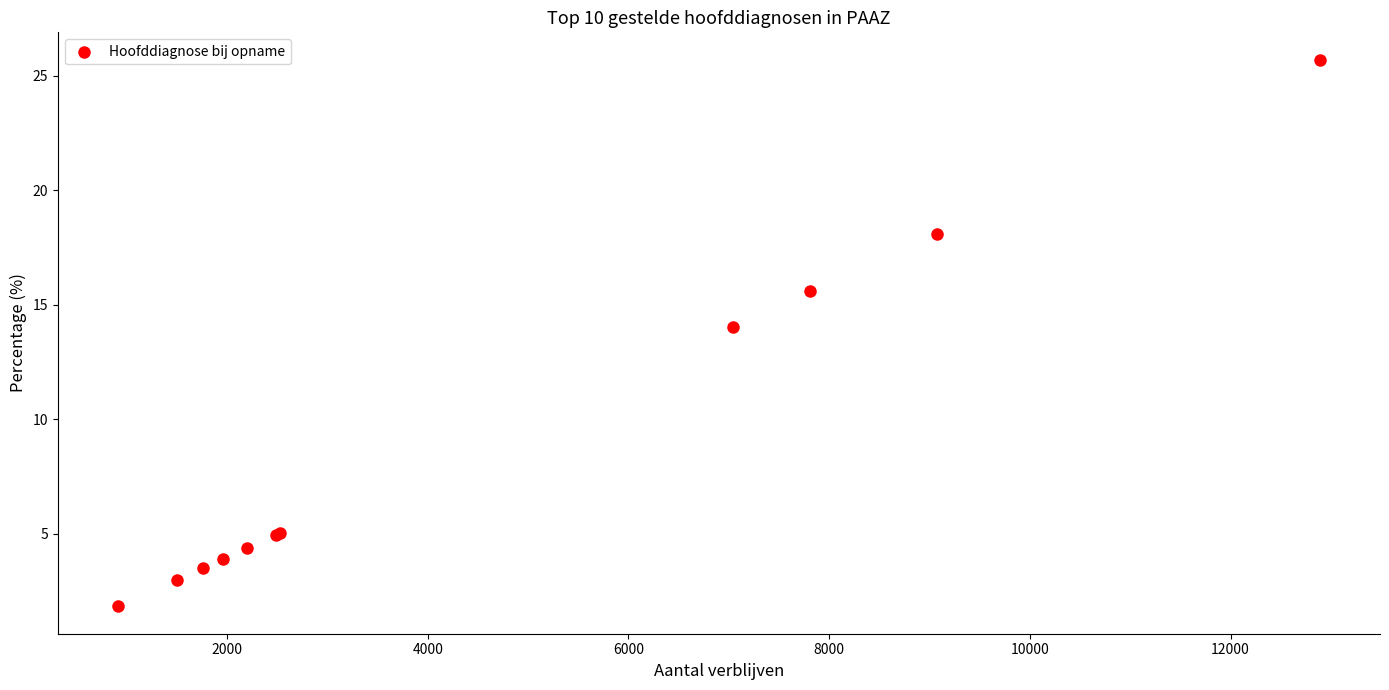

What Y value in the scatter plot is closest to 13?

14.0